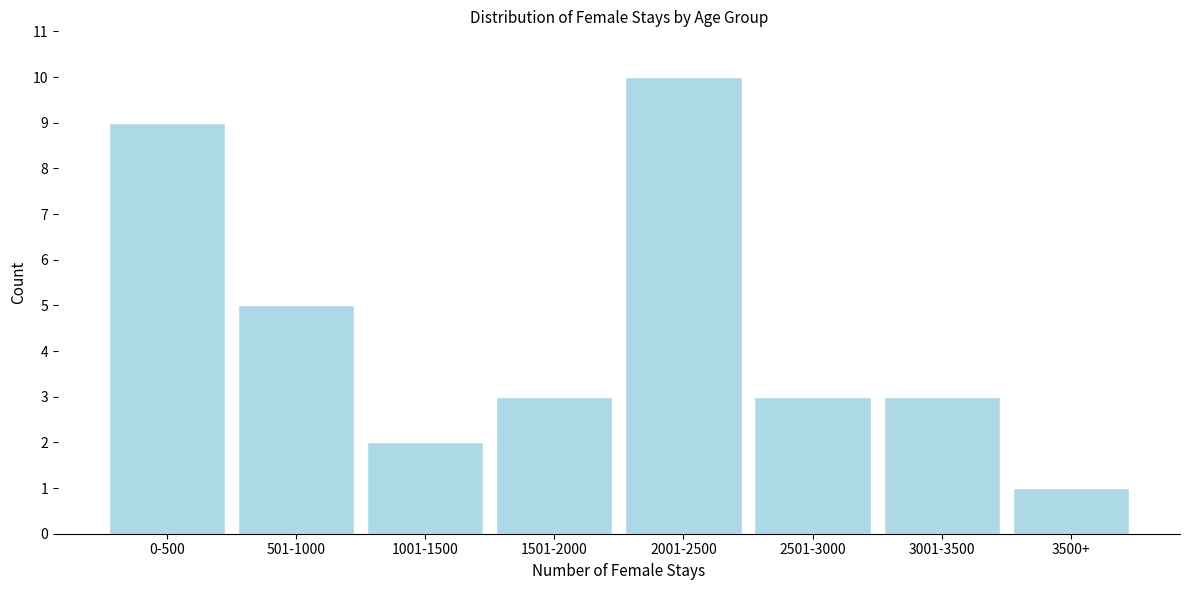

Reading left to right, extract all data points from this chart.

9	5	2	3	10	3	3	1